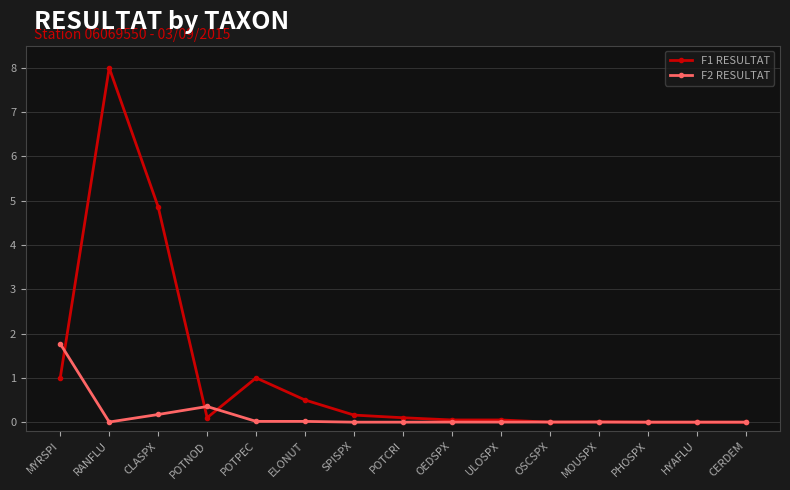

At which category is the sum across all series the highest?

RANFLU